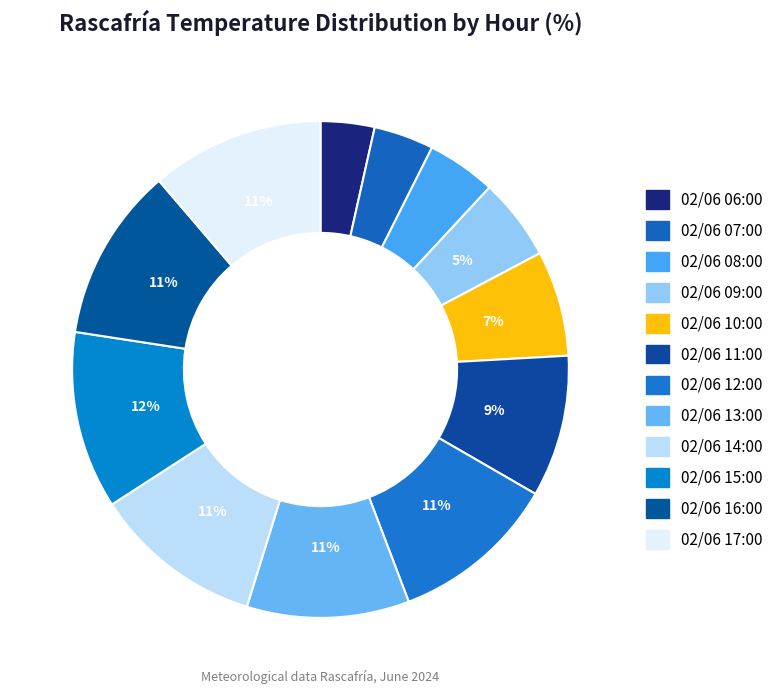

Which category has the biggest portion of the pie?

02/06 15:00